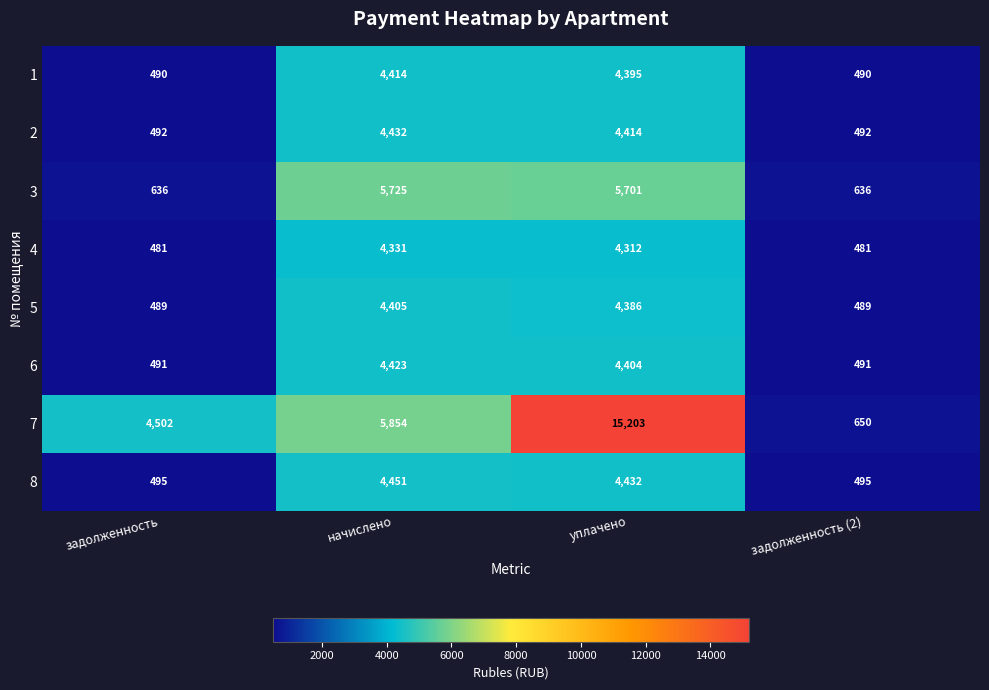

What is the average value of the 4 series?

2401